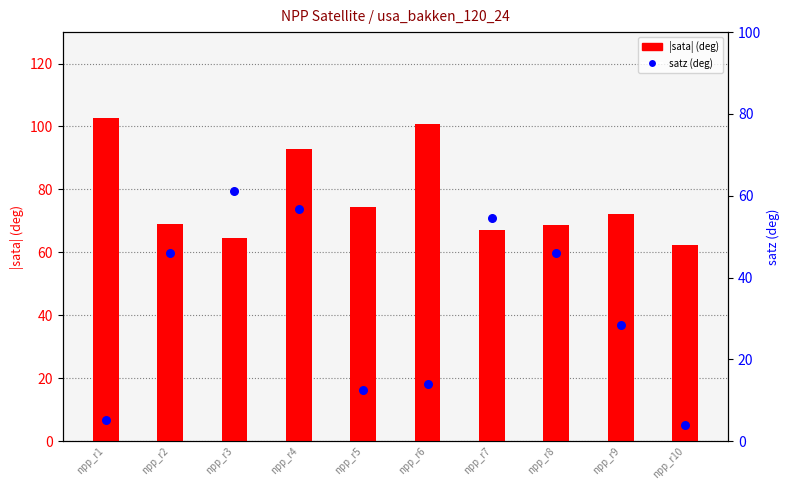

What are all the series names shown in the legend?

|sata| (deg), satz (deg)